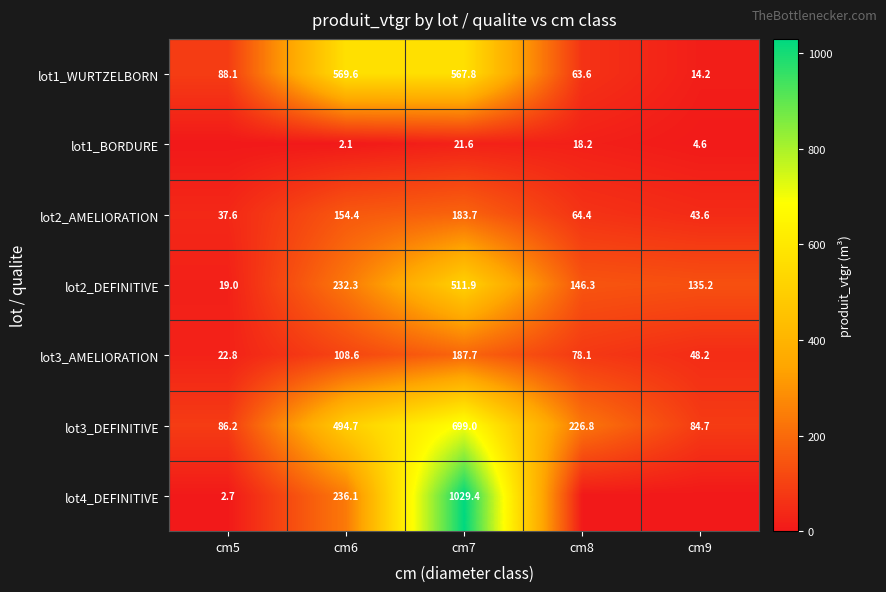

What is the average value of the lot3_AMELIORATION series?

89.1